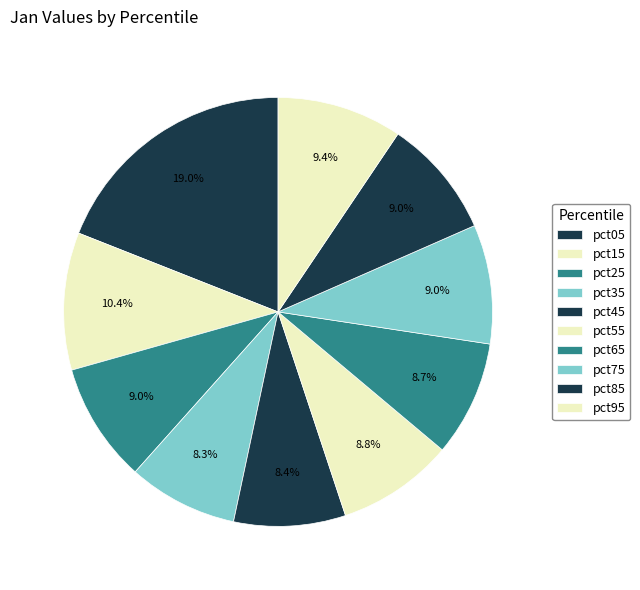

How many segments does this pie chart have?

10